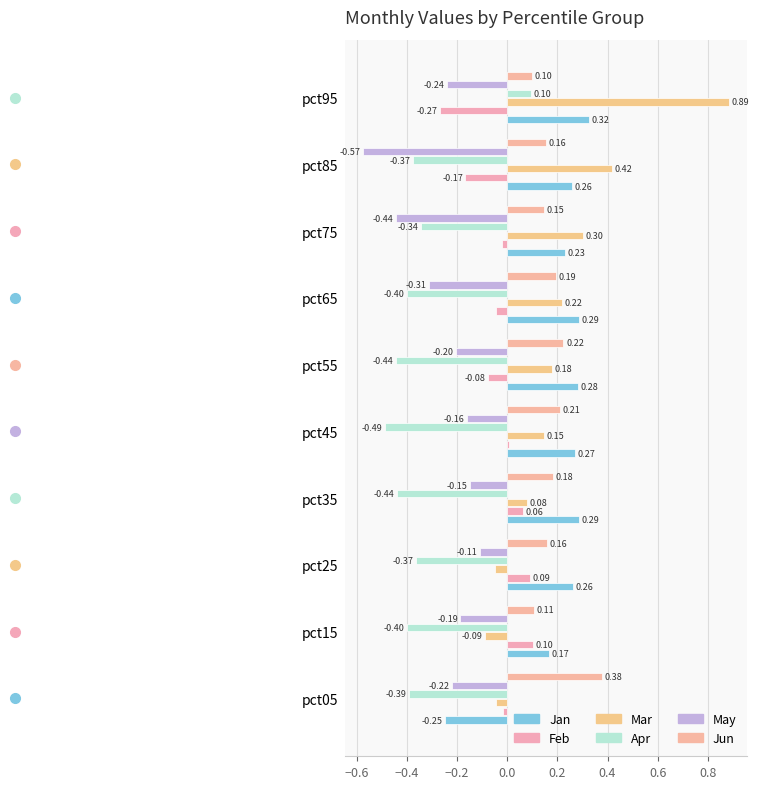

Reading left to right, extract all data points from this chart.

Jan: -0.2	0.2	0.3	0.3	0.3	0.3	0.3	0.2	0.3	0.3
Feb: -0.0	0.1	0.1	0.1	0.0	-0.1	-0.0	-0.0	-0.2	-0.3
Mar: -0.0	-0.1	-0.0	0.1	0.1	0.2	0.2	0.3	0.4	0.9
Apr: -0.4	-0.4	-0.4	-0.4	-0.5	-0.4	-0.4	-0.3	-0.4	0.1
May: -0.2	-0.2	-0.1	-0.1	-0.2	-0.2	-0.3	-0.4	-0.6	-0.2
Jun: 0.4	0.1	0.2	0.2	0.2	0.2	0.2	0.1	0.2	0.1